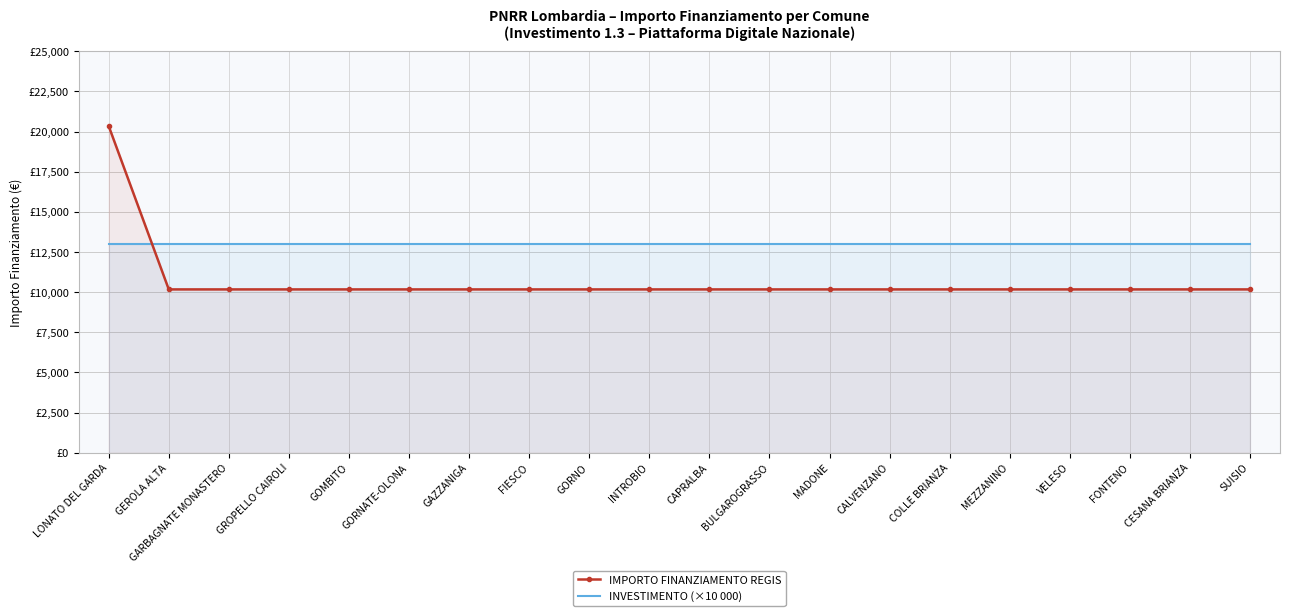

Reading left to right, what are all the values shown in this chart?

IMPORTO FINANZIAMENTO REGIS: 20344	10172	10172	10172	10172	10172	10172	10172	10172	10172	10172	10172	10172	10172	10172	10172	10172	10172	10172	10172
INVESTIMENTO (×10 000): 13000	13000	13000	13000	13000	13000	13000	13000	13000	13000	13000	13000	13000	13000	13000	13000	13000	13000	13000	13000